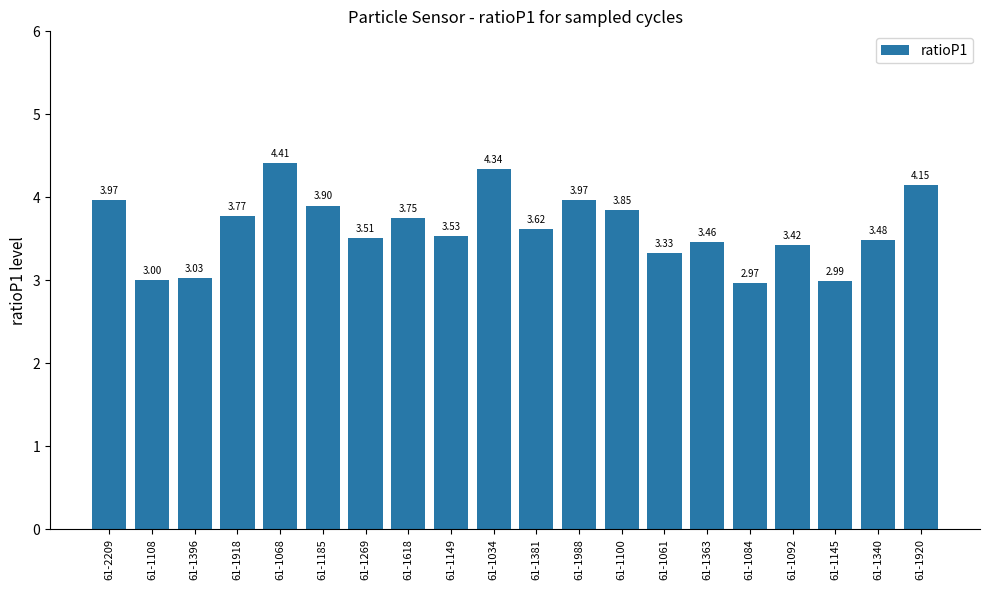

What is the difference between the maximum and minimum values?

1.4